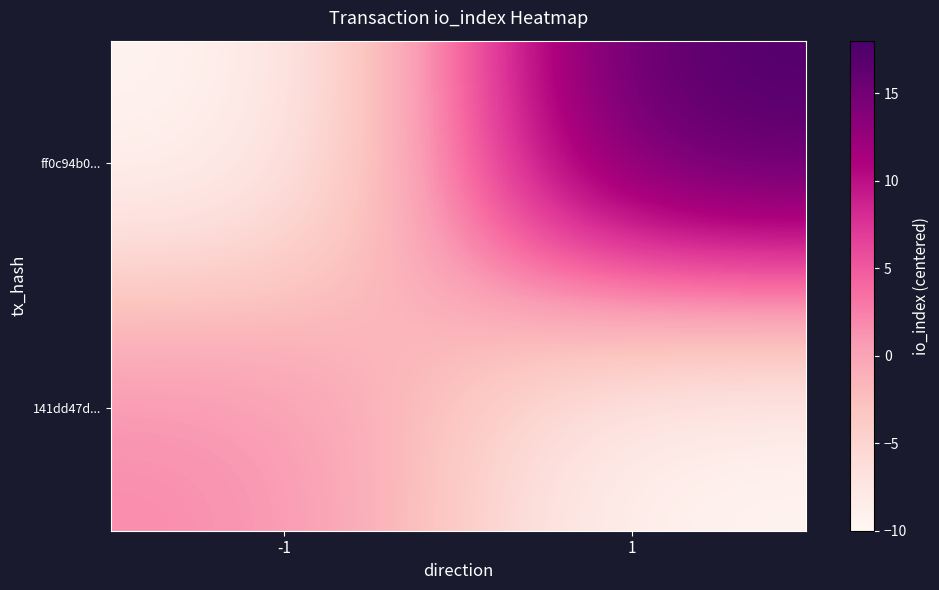

What is the total value across all series at -1?

-8